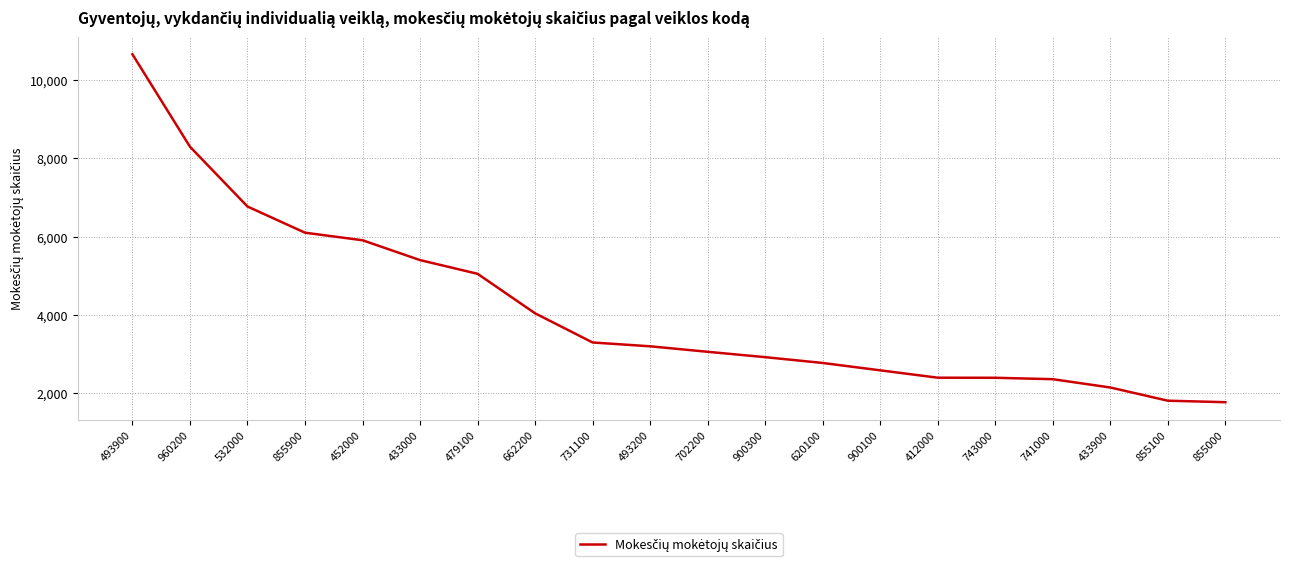

What is the greatest value displayed?

10650